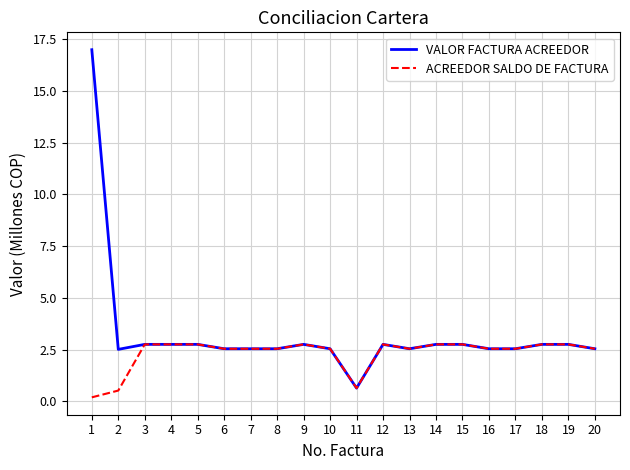

Is the value of VALOR FACTURA ACREEDOR at 4 greater than the value of ACREEDOR SALDO DE FACTURA at 11?

Yes